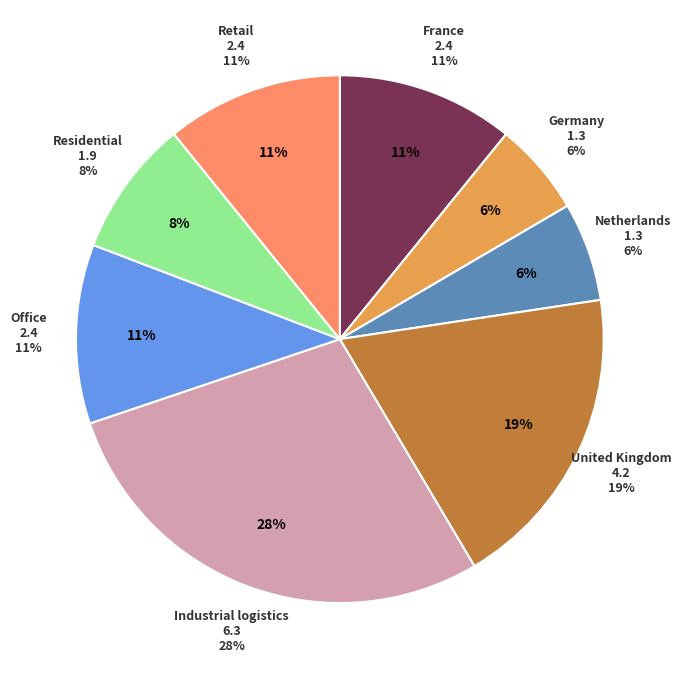

Is there any slice that represents more than half of the pie?

No